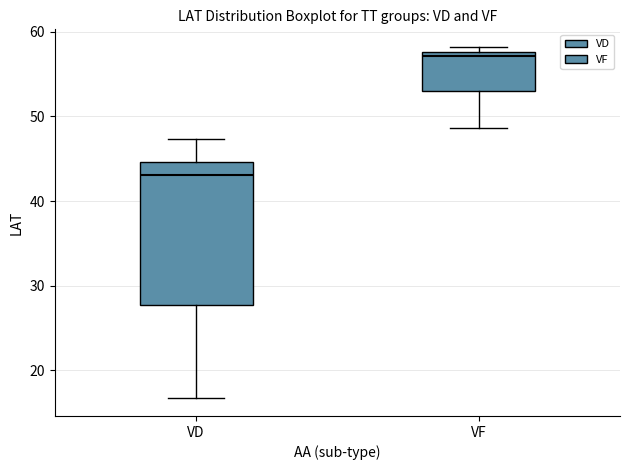

Comparing the boxes themselves (not the whiskers), which one is the tallest?

VD